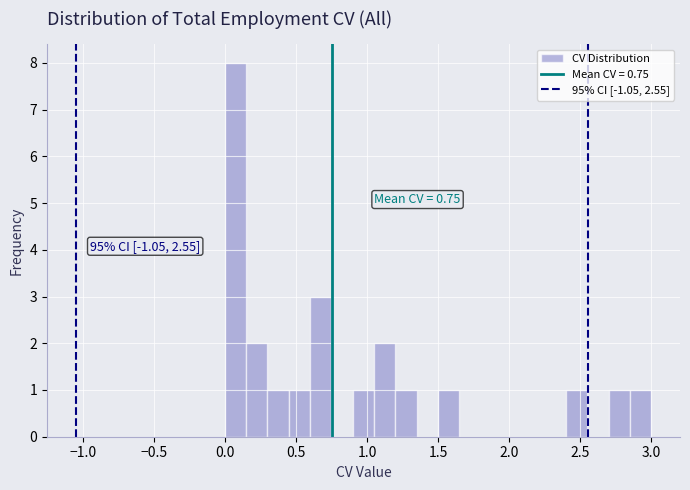

Read against the x-axis, roughly where is the centre of the tallest bar?

0.10